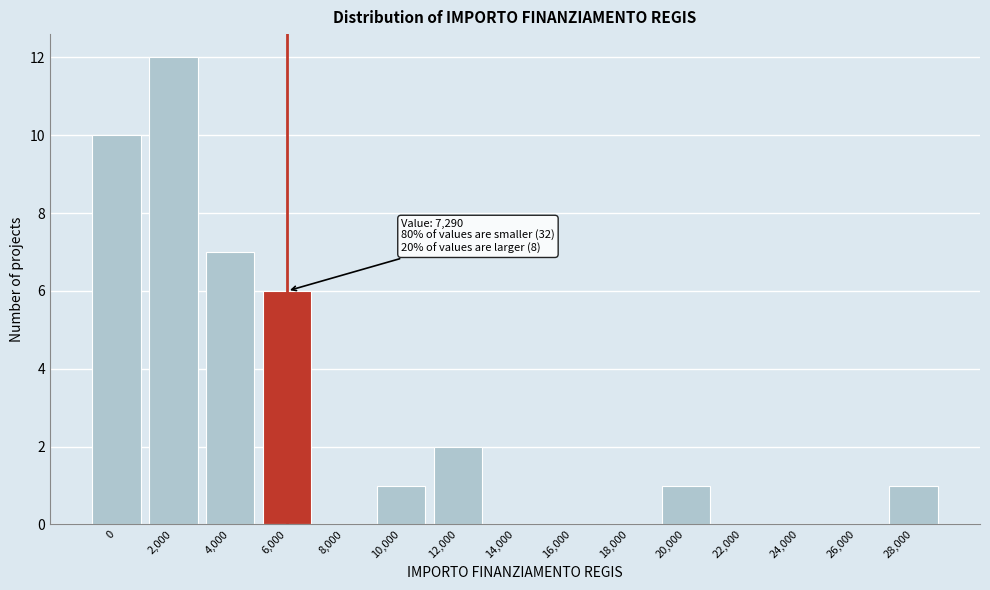

Reading right to left, extract all data points from this chart.

28,000=1	26,000=0	24,000=0	22,000=0	20,000=1	18,000=0	16,000=0	14,000=0	12,000=2	10,000=1	8,000=0	6,000=6	4,000=7	2,000=12	0=10